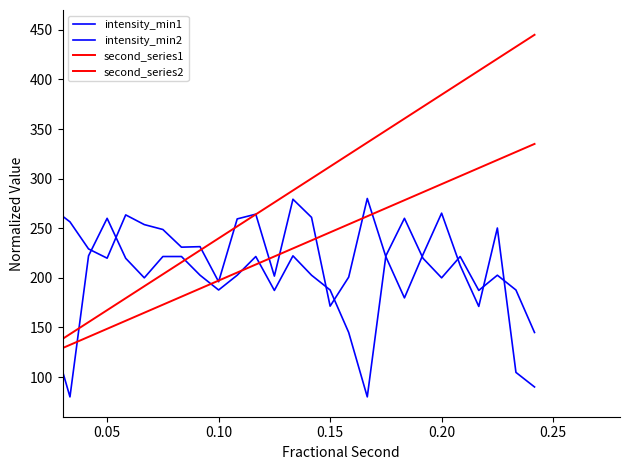

What is the maximum value shown in the chart?

445.0